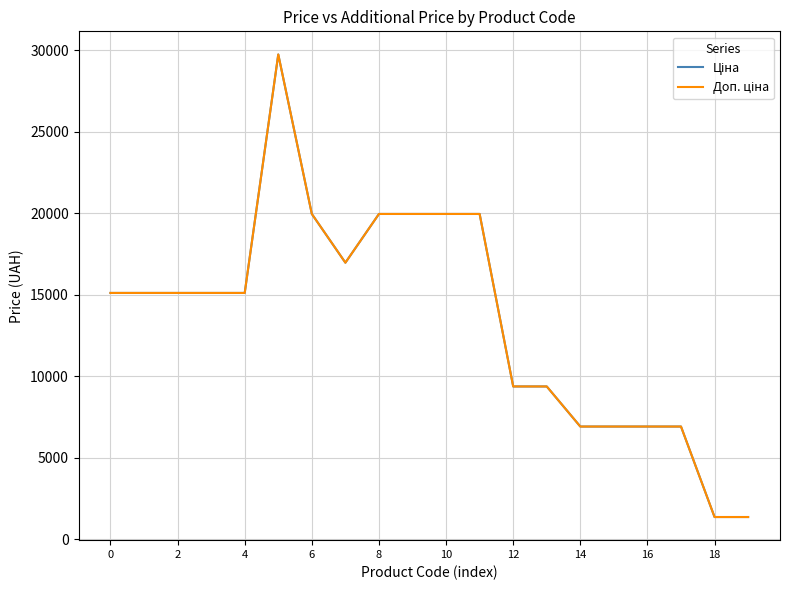

What is the smallest value displayed?

1375.0